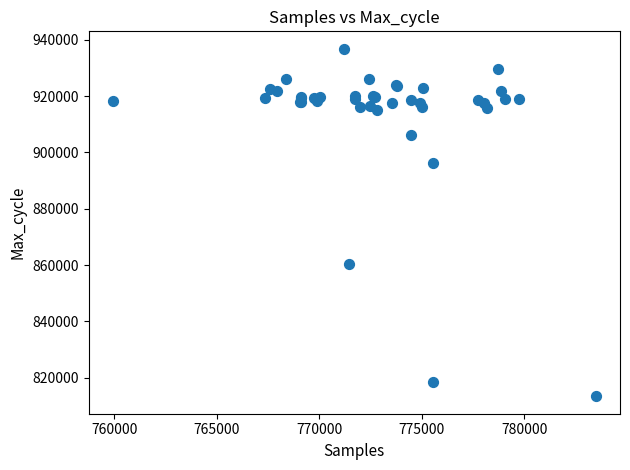

What Y value in the scatter plot is closest to 875092?

860376